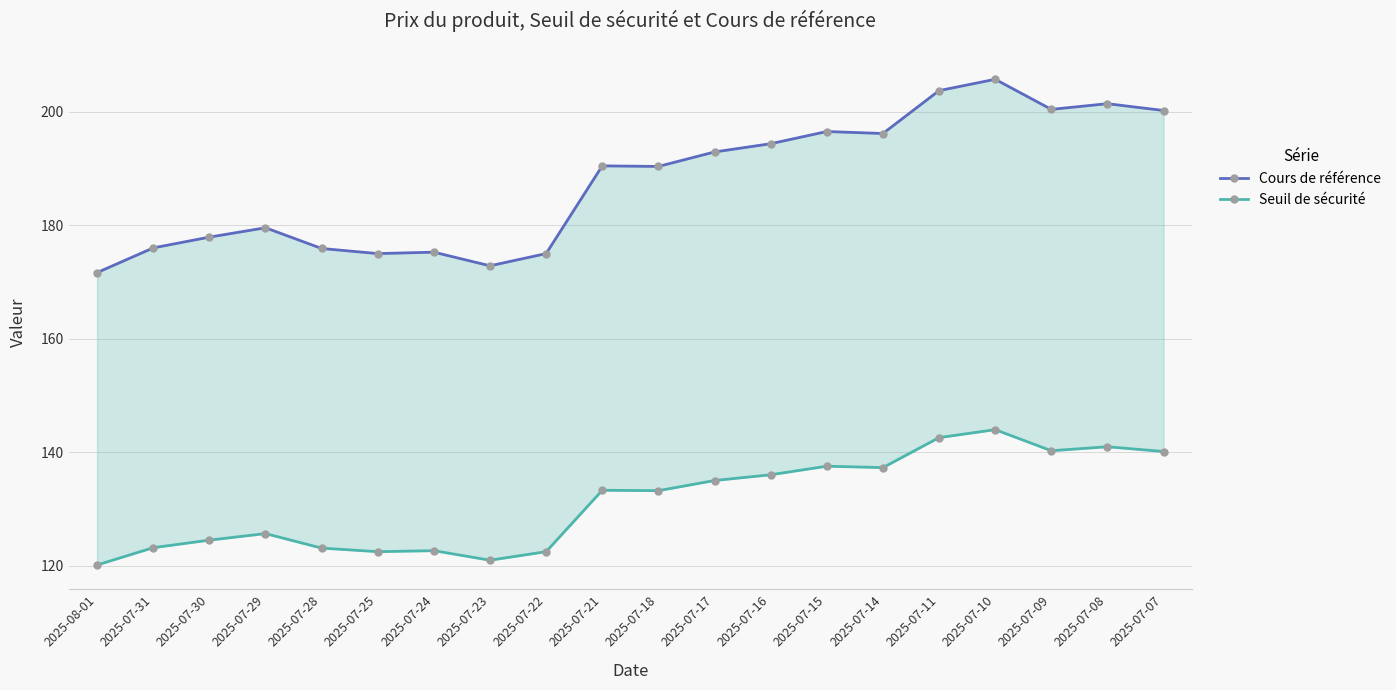

List the series in order of their peak value, lowest first.

Seuil de sécurité, Cours de référence